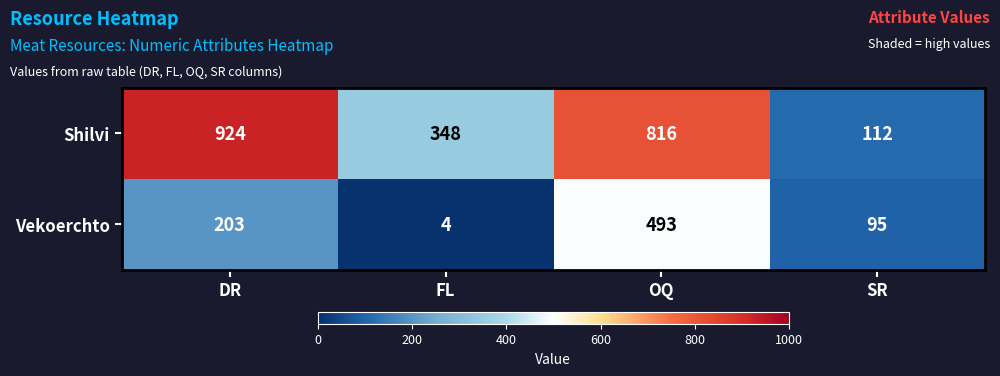

Which category has the highest value across all series?

DR